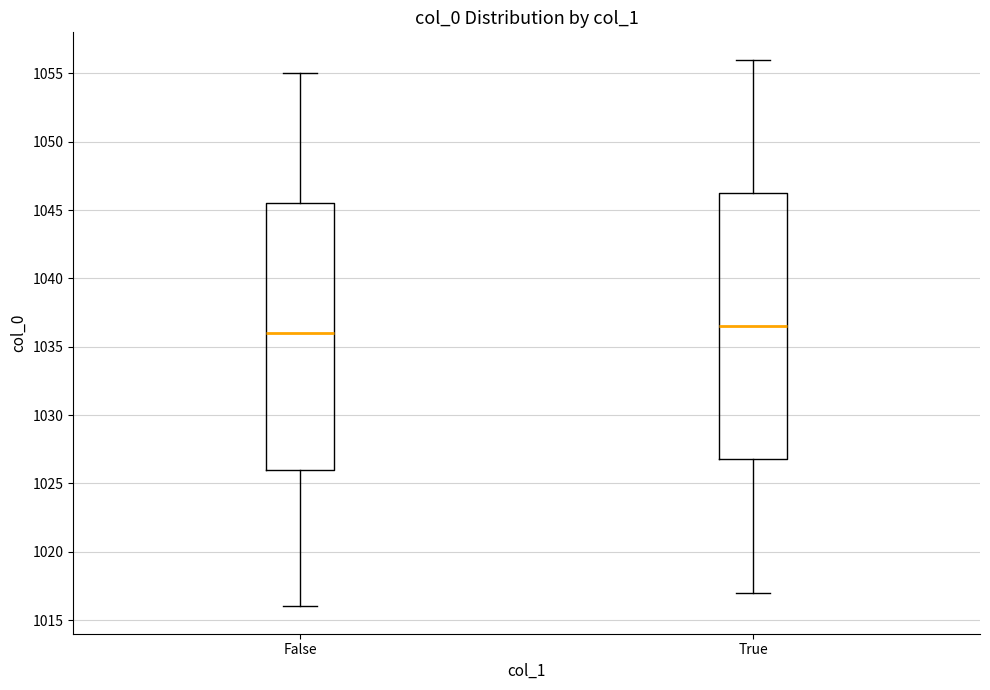

Where does the upper whisker of the box for True end on the y-axis? The values are not printed on the chart, so give them approximately, as read against the axis.

1056.0